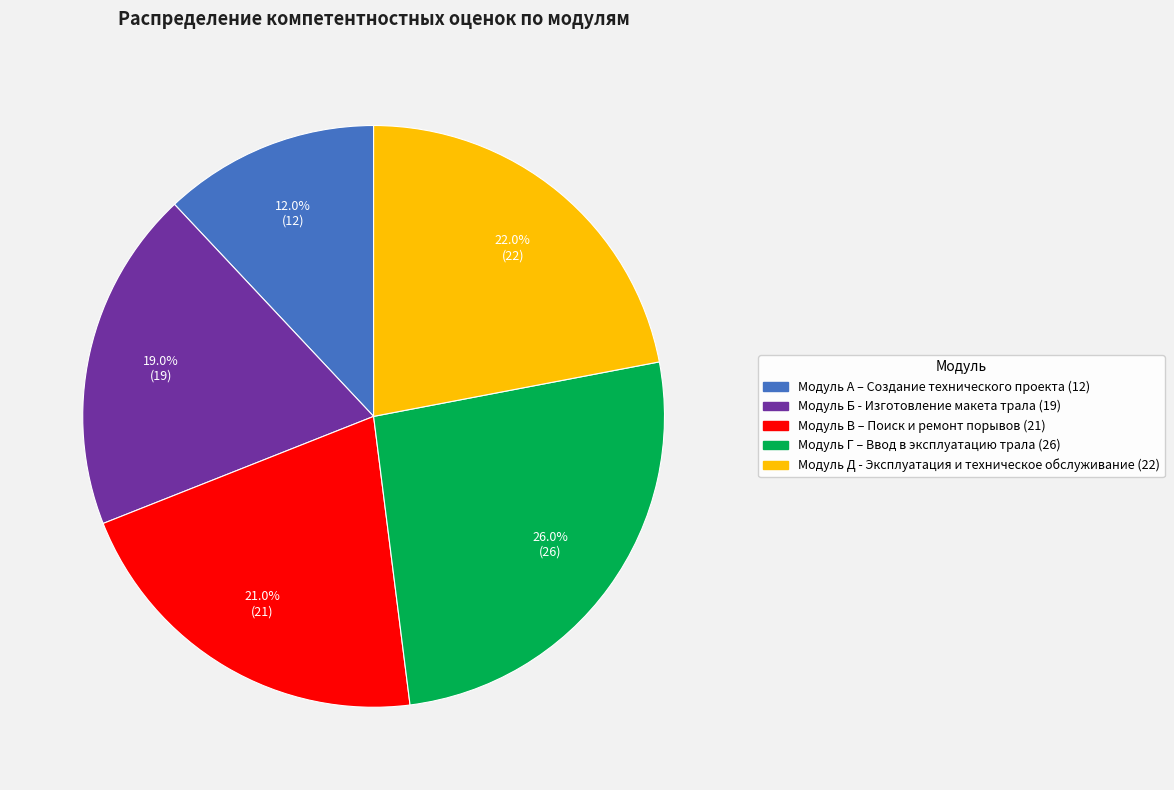

Is the sum of Модуль В – Поиск и ремонт порывов and Модуль А – Создание технического проекта greater than half?

No